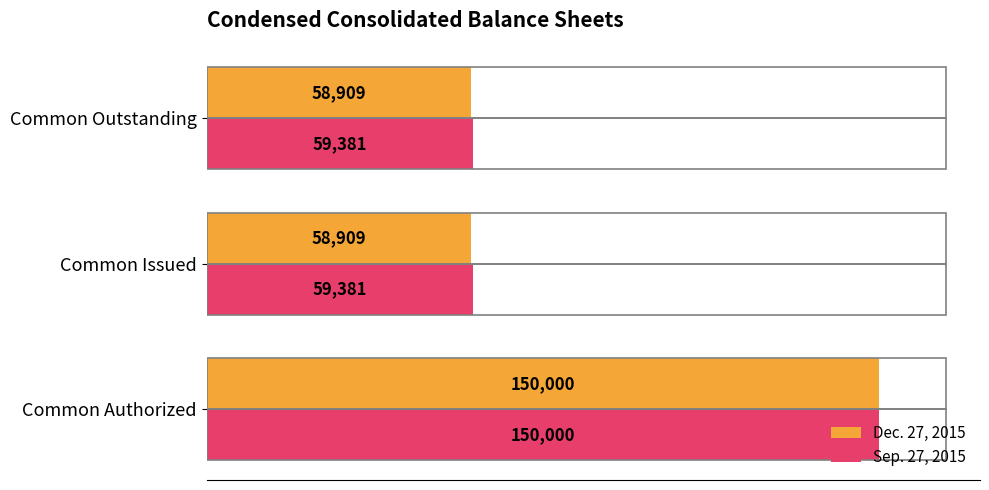

What is the sum of all Sep. 27, 2015 values?

268762